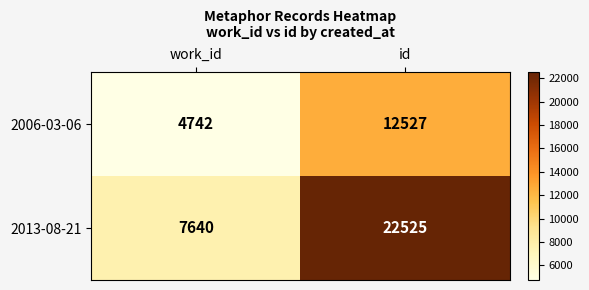

What is the sum of all 2013-08-21 values?

30165